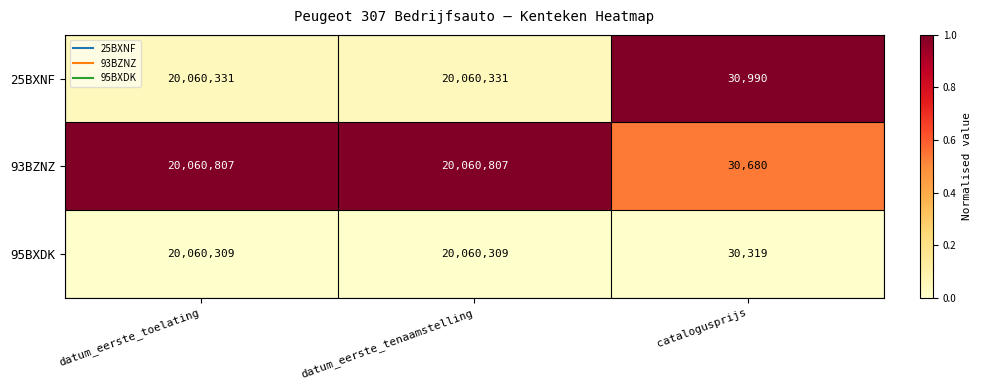

Is the value of 25BXNF at datum_eerste_toelating greater than the value of 95BXDK at datum_eerste_tenaamstelling?

Yes